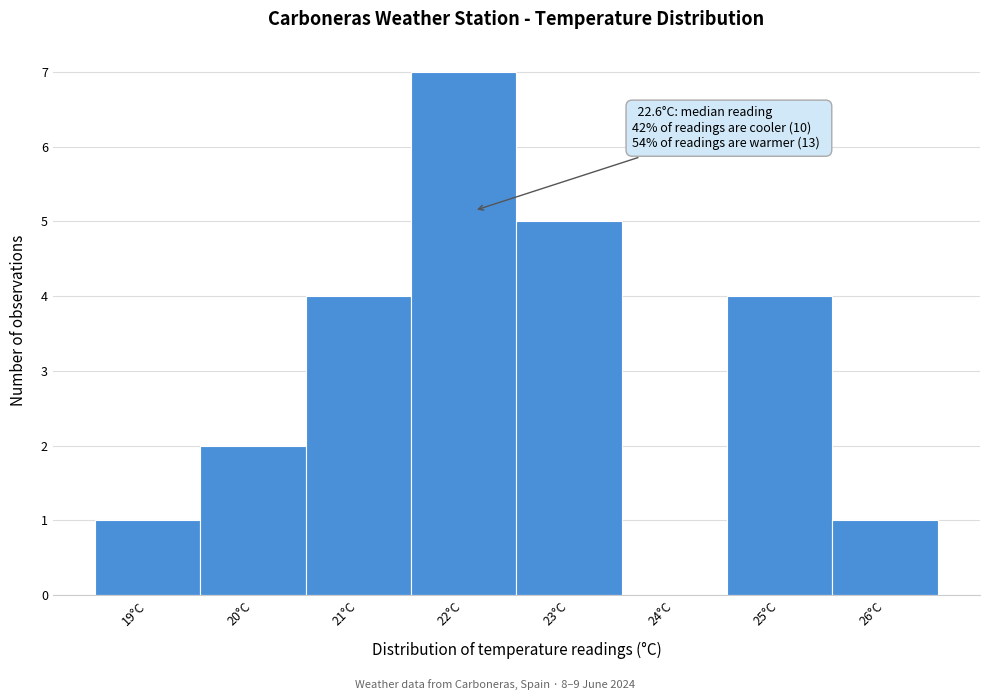

Reading left to right, what are all the values shown in this chart?

19°C=1	20°C=2	21°C=4	22°C=7	23°C=5	24°C=0	25°C=4	26°C=1